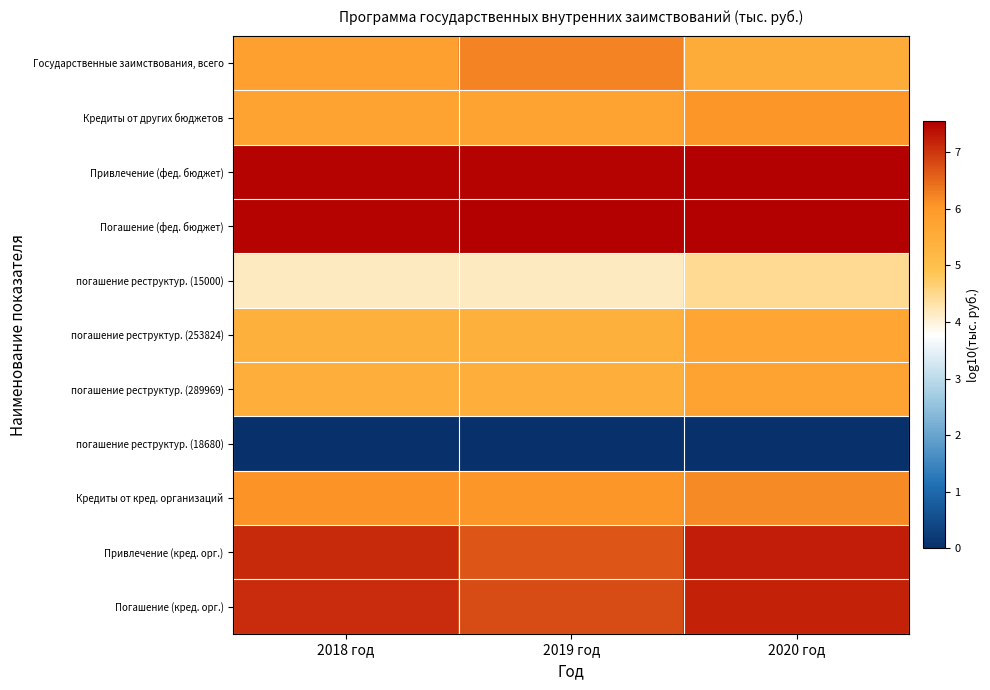

Which series has the largest range (max minus min)?

Государственные заимствования, всего